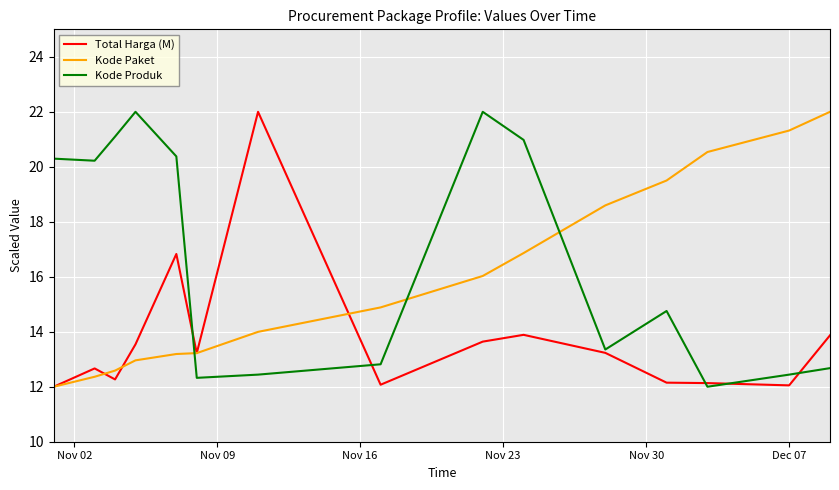

Rank the series by their average value, from highest to lowest.

Kode Produk, Kode Paket, Total Harga (M)